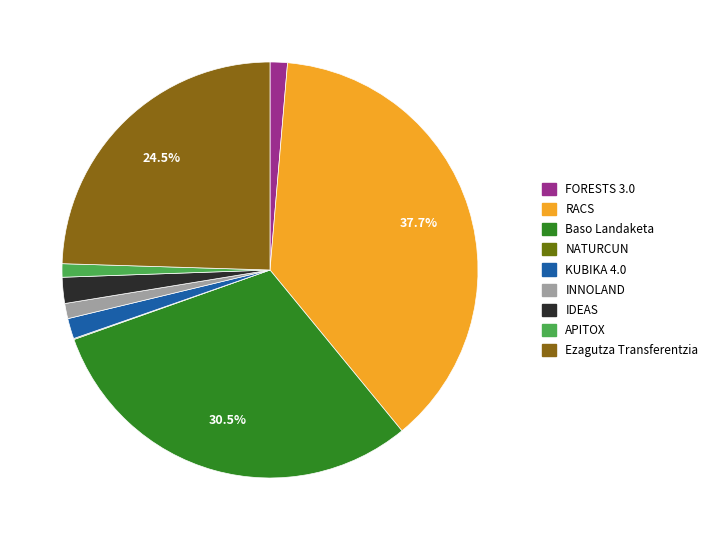

Count the number of slices in the pie.

9